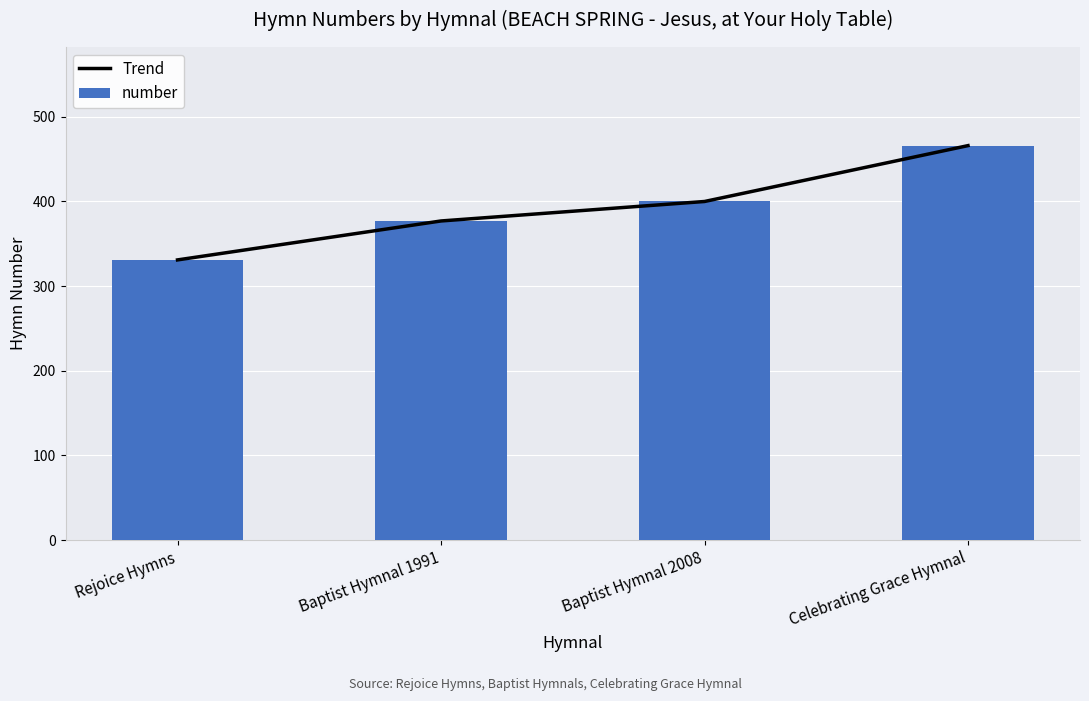

What are all the series names shown in the legend?

Trend, number